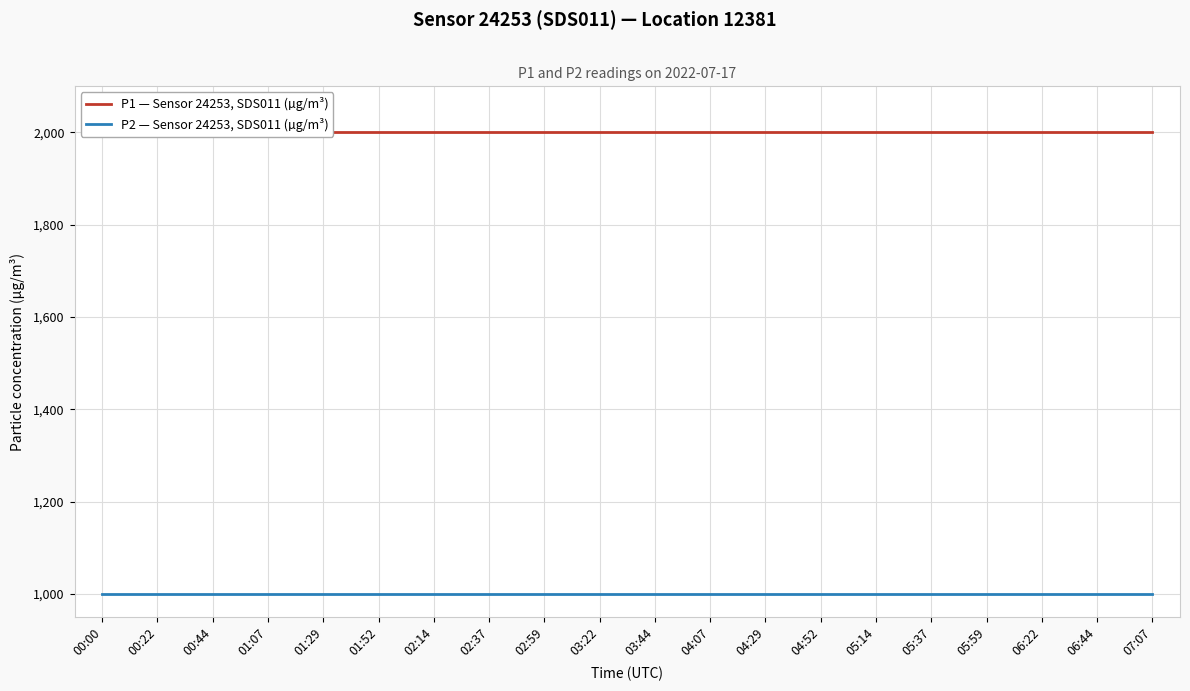

How many categories are shown in the chart?

20